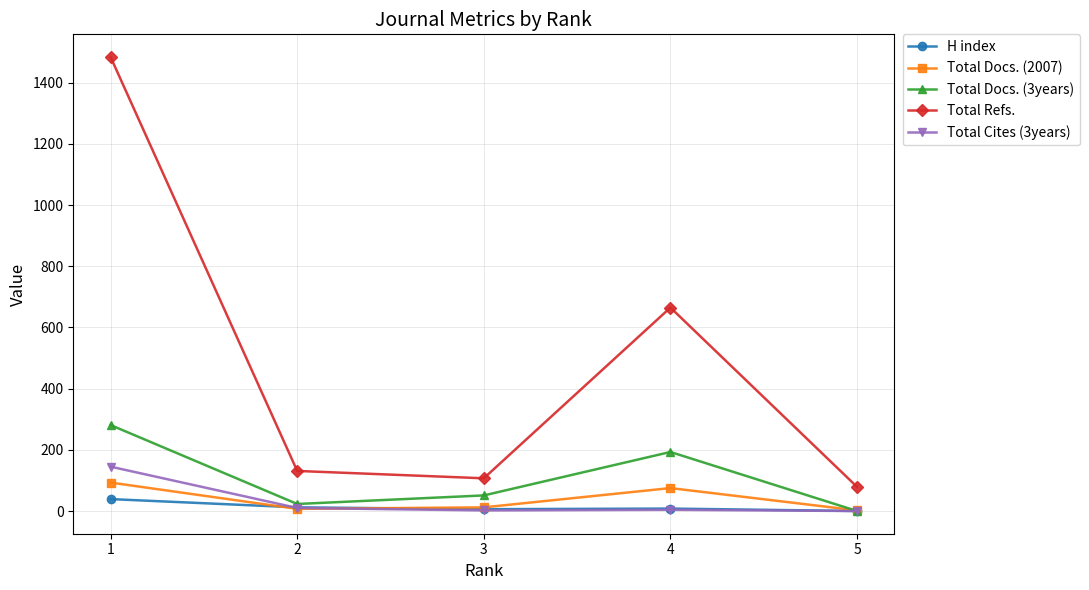

Rank the categories by Total Docs. (2007) value from lowest to highest.

5, 2, 3, 4, 1